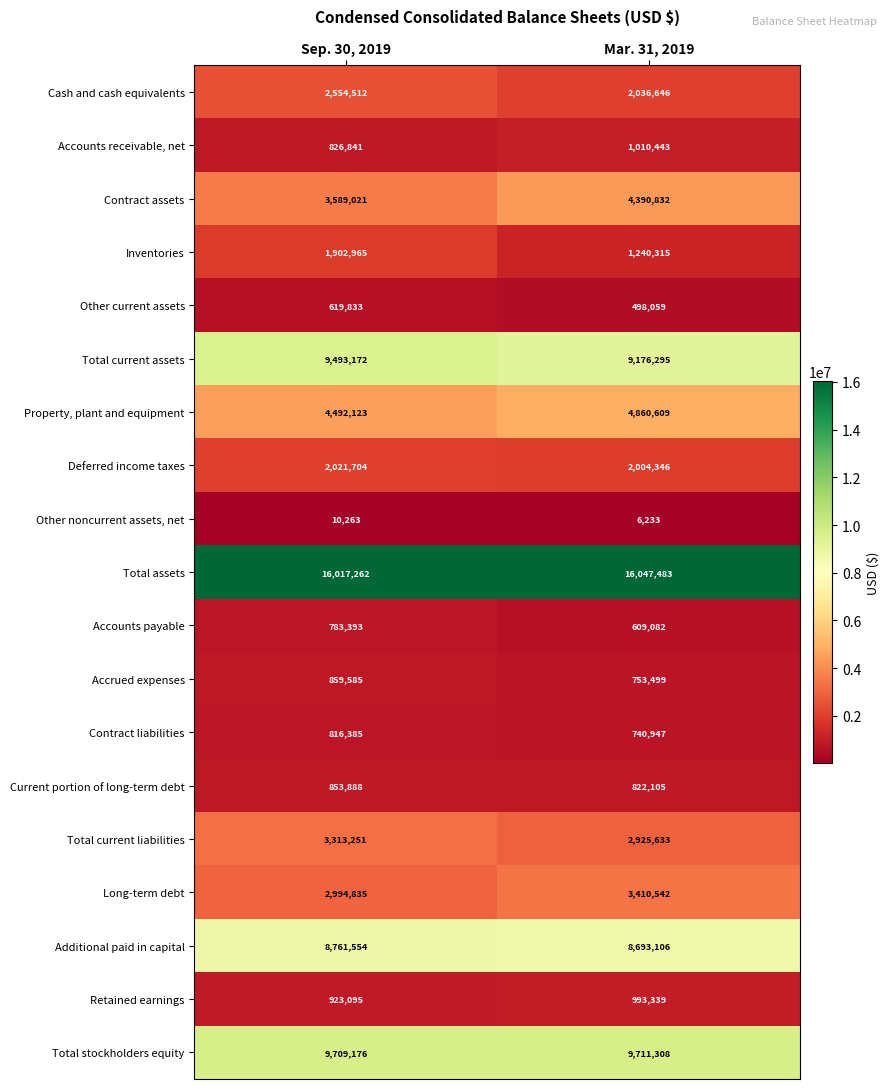

Count the number of data series in this chart.

19